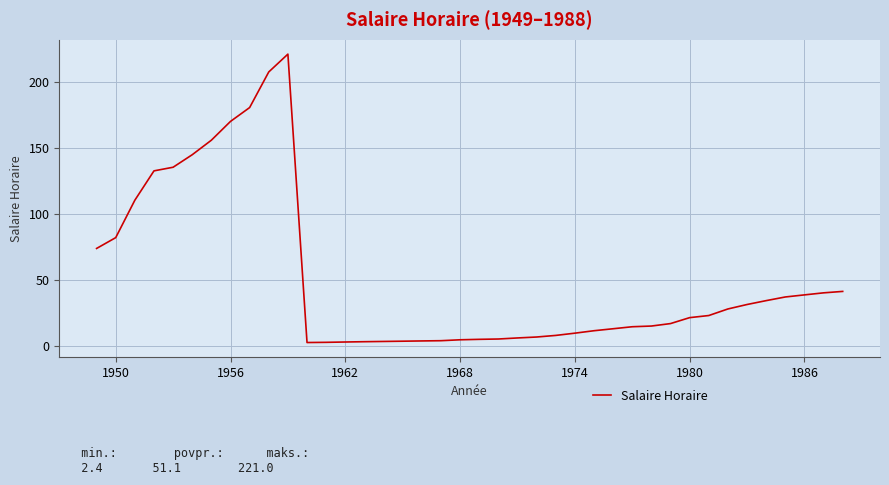

What is the greatest value displayed?

221.0